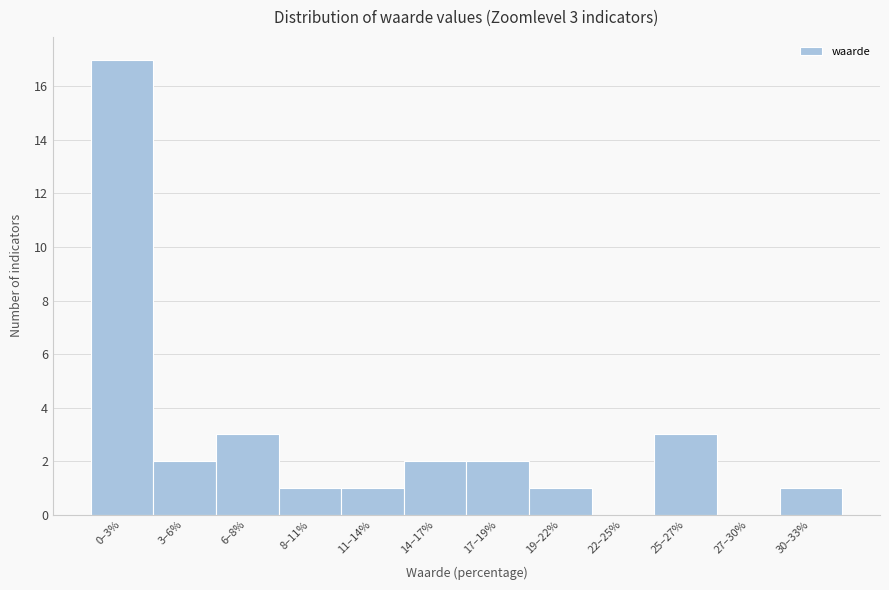

Reading left to right, list all the values displayed in this chart.

0–3%=17	3–6%=2	6–8%=3	8–11%=1	11–14%=1	14–17%=2	17–19%=2	19–22%=1	22–25%=0	25–27%=3	27–30%=0	30–33%=1